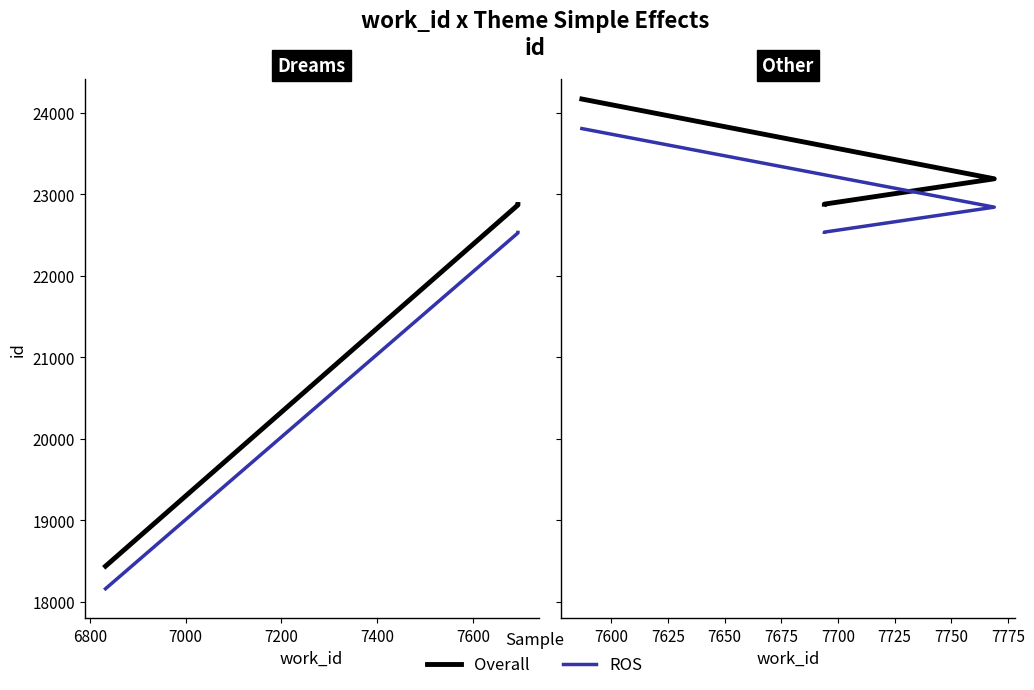

How many lines are shown in the chart?

2